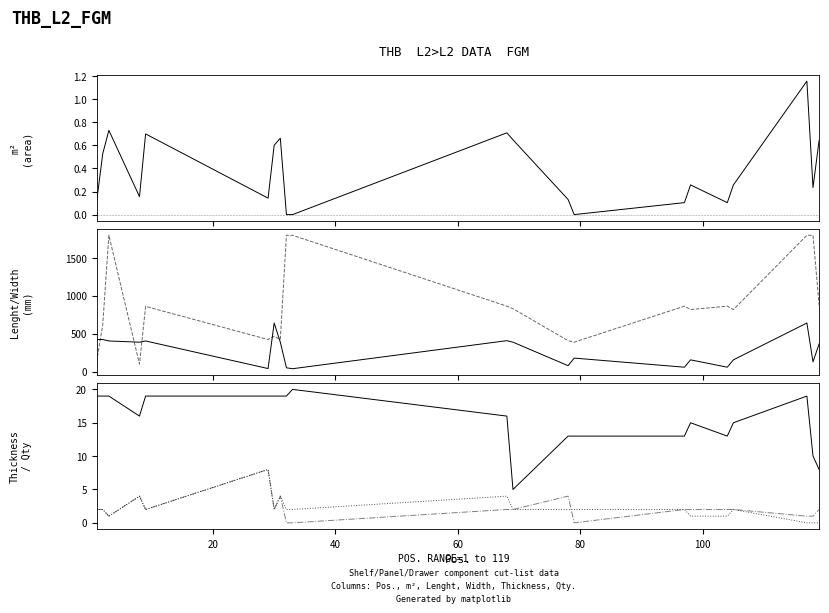

What are all the series names shown in the legend?

m², Lenght, Width, Thickness, Qty.(col3), Qty.(col4)